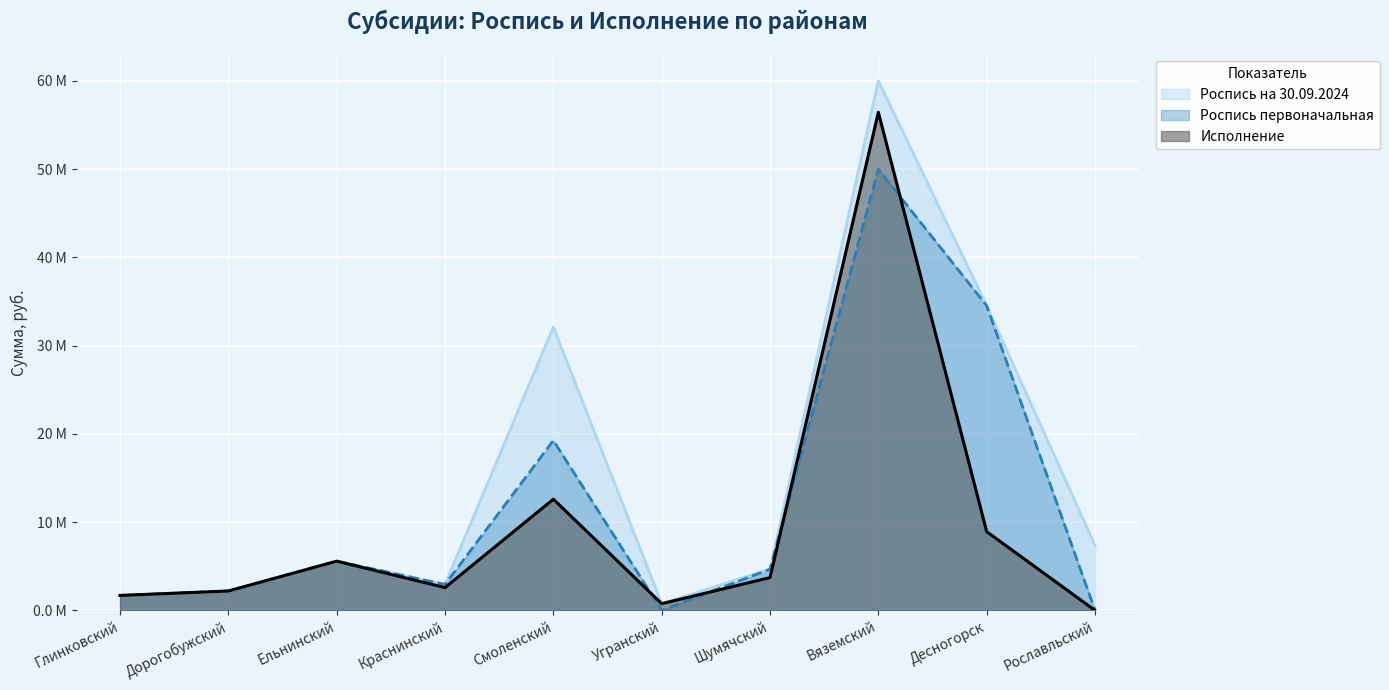

What is the difference between the maximum and minimum values in the Исполнение series?

56.4